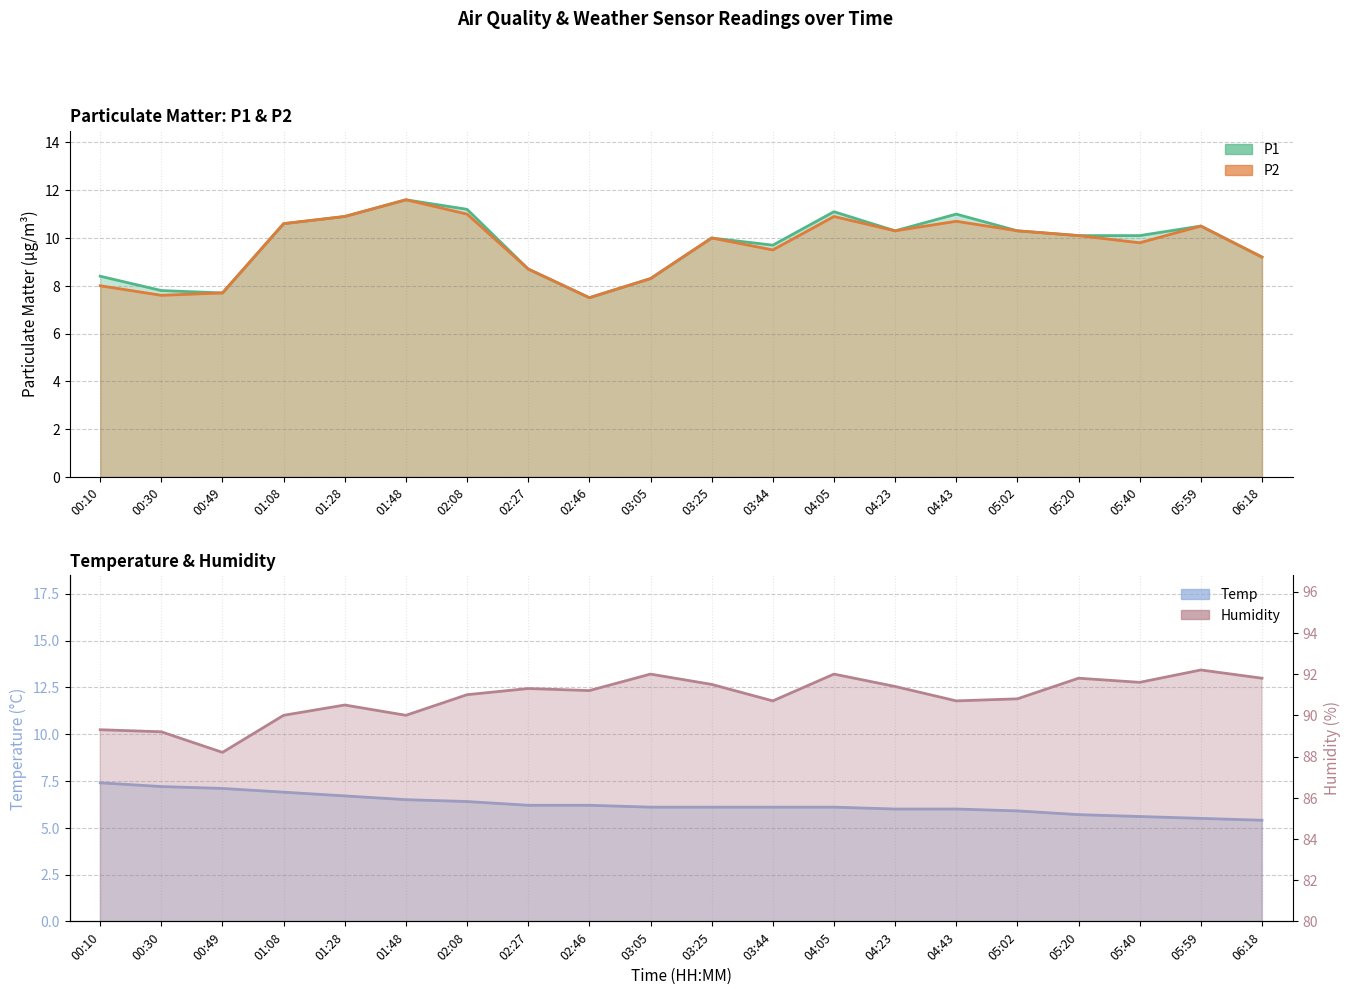

How many lines are shown in the chart?

4